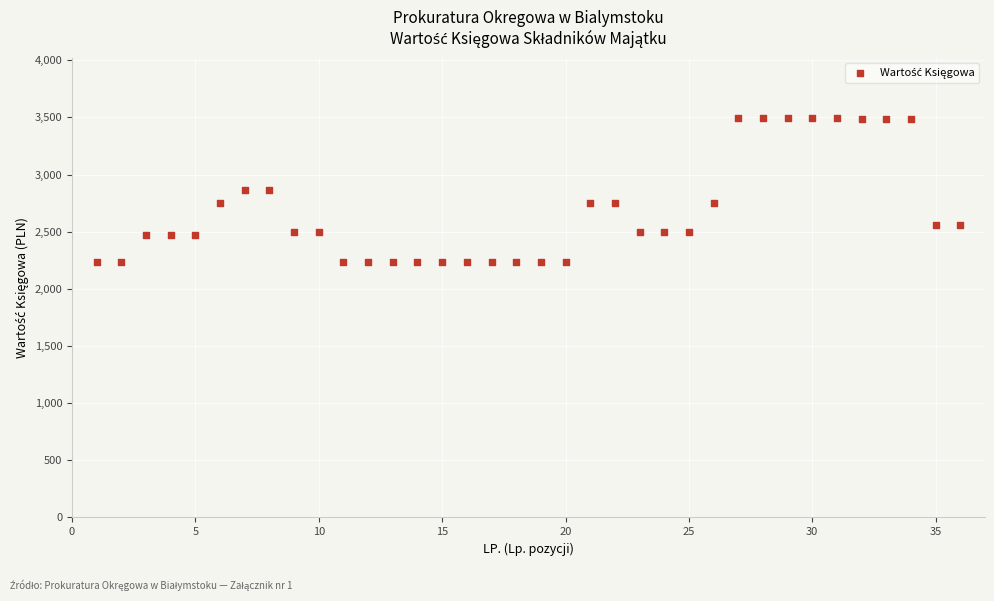

What is the range of X values (max minus min)?

35.0